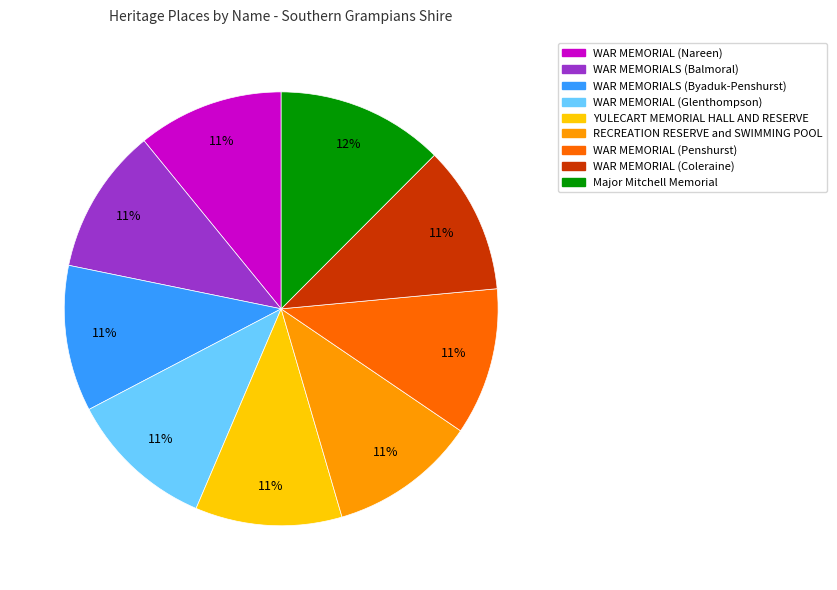

Is WAR MEMORIAL (Penshurst) the majority of the pie?

No